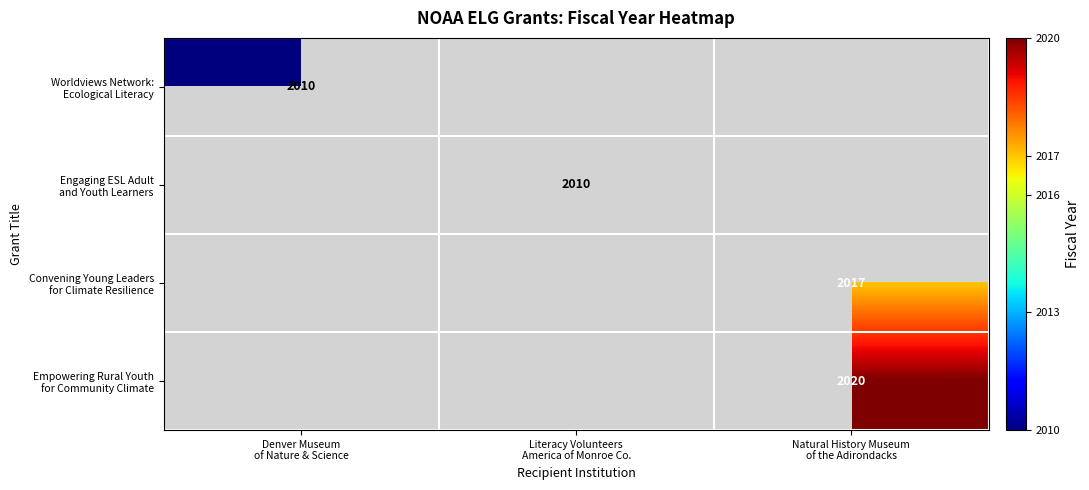

Is the value of Convening Young Leaders for Climate Resilience at Natural History Museum of the Adirondacks greater than the value of Engaging ESL Adult and Youth Learners at Natural History Museum of the Adirondacks?

No